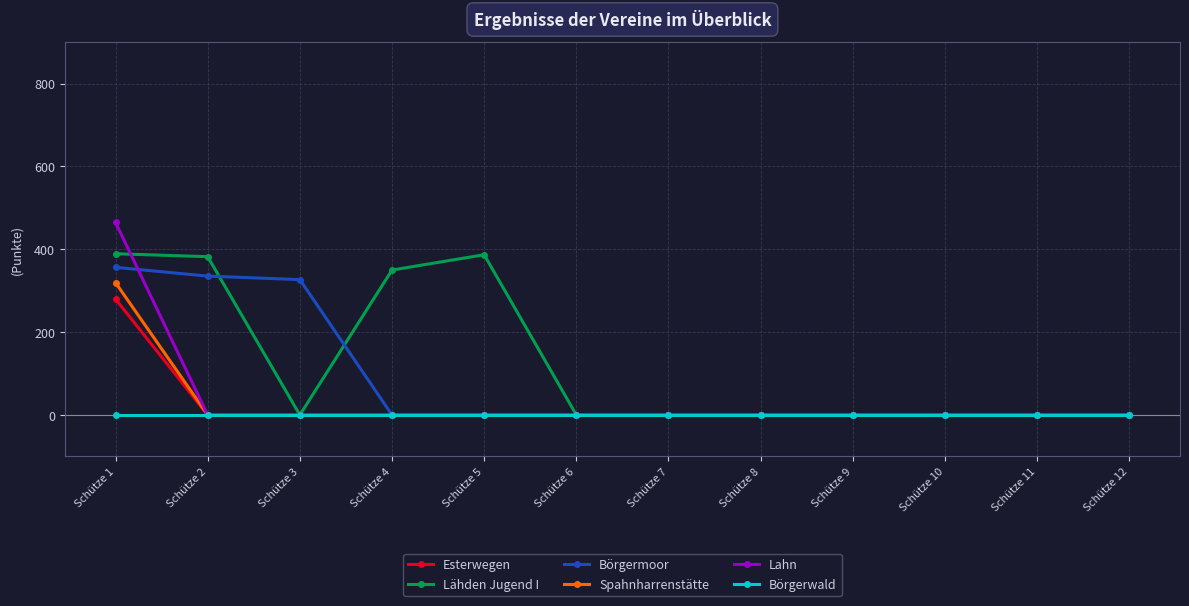

Count the number of categories in the chart.

12